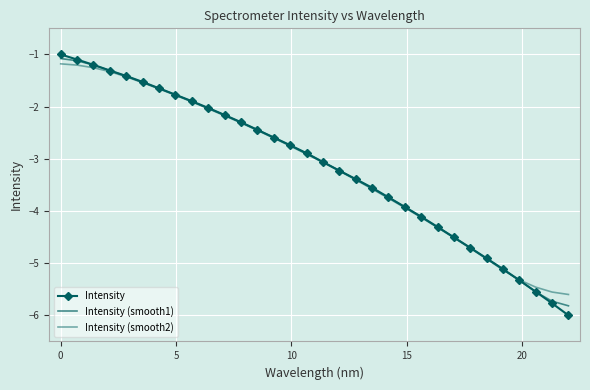

What are all the series names shown in the legend?

Intensity, Intensity (smooth1), Intensity (smooth2)